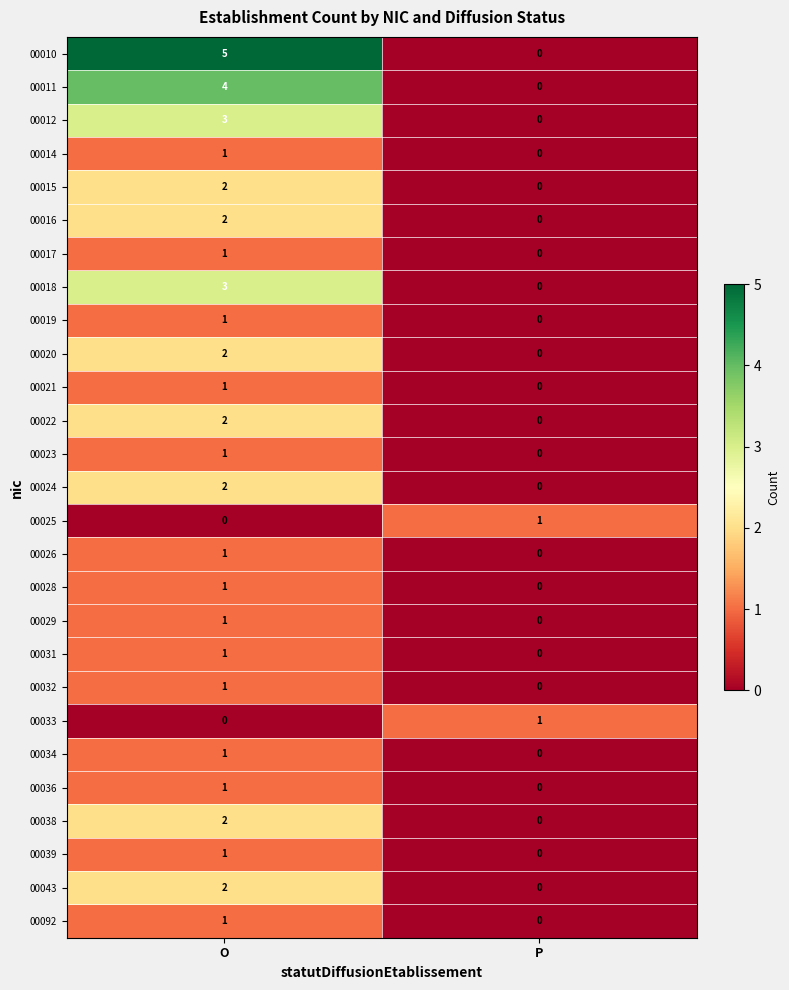

The value of 00021 at O is 1. True or false?

True